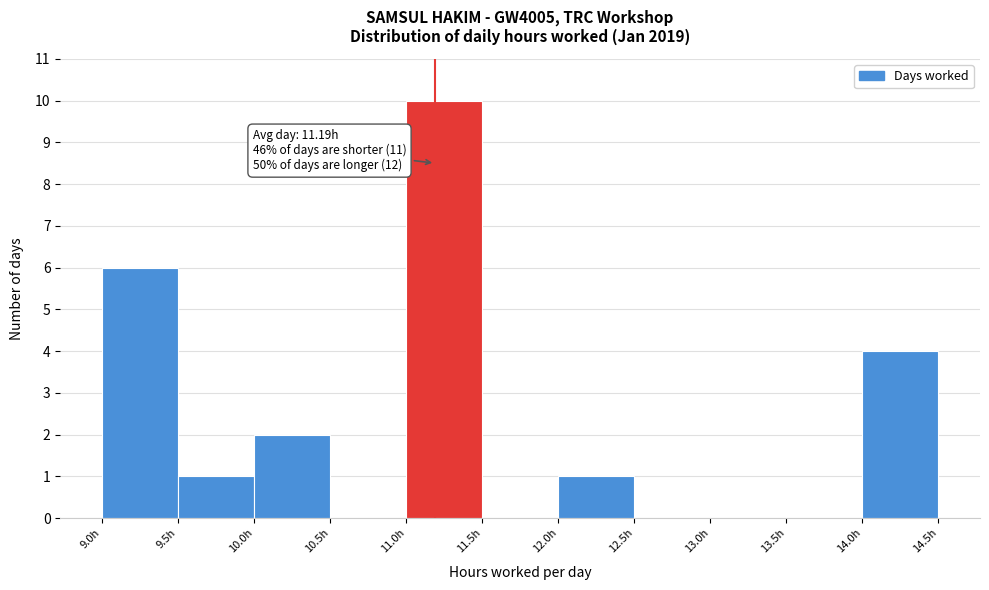

Which range on the x-axis has the tallest bar?

11.0 to 11.5